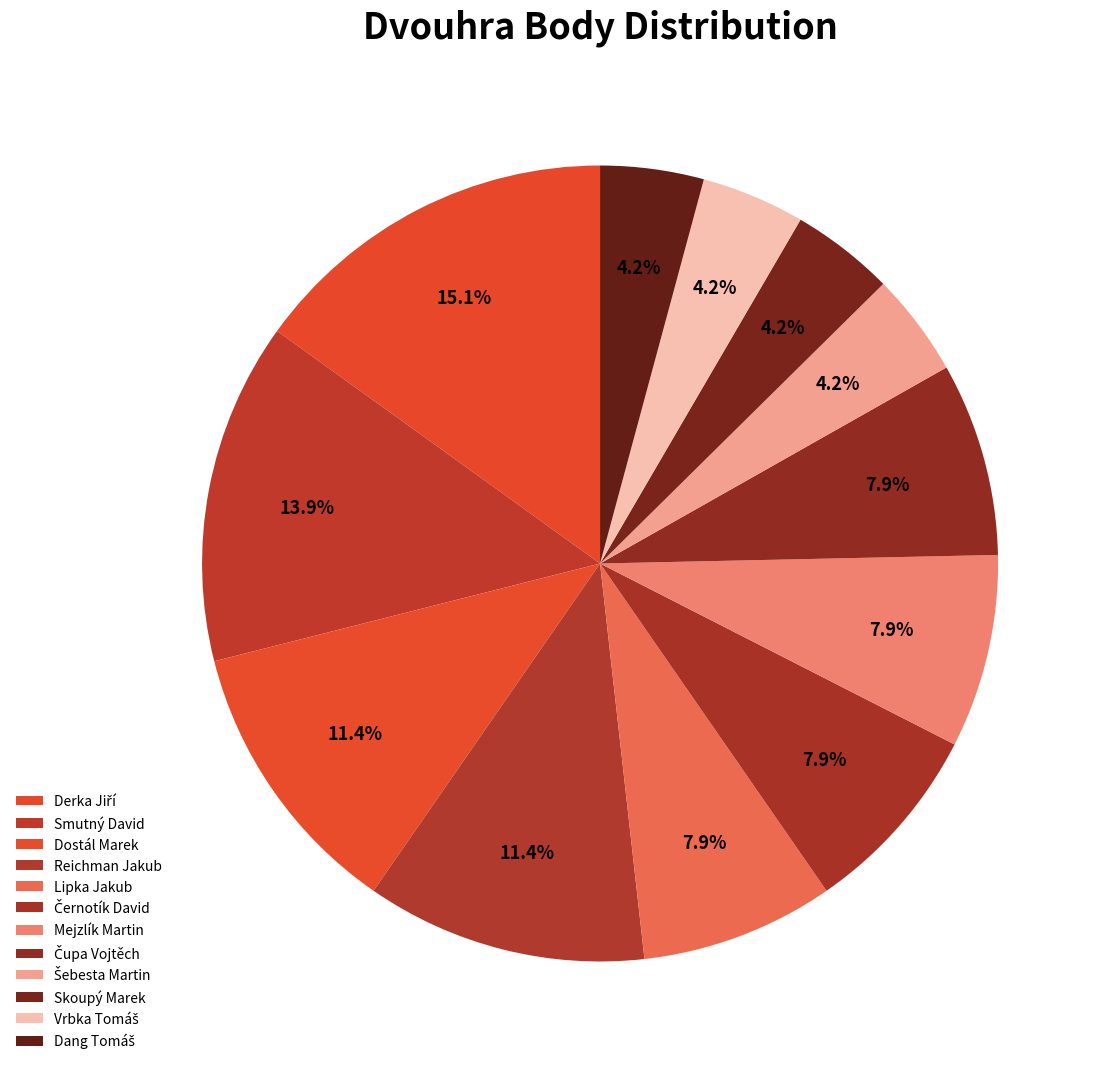

How many segments does this pie chart have?

12